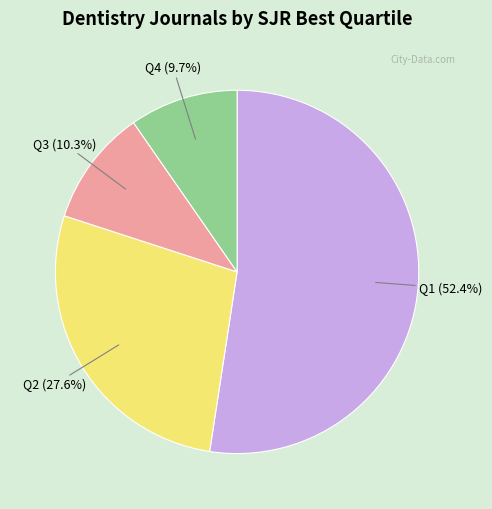

Does any single category account for the majority?

Yes